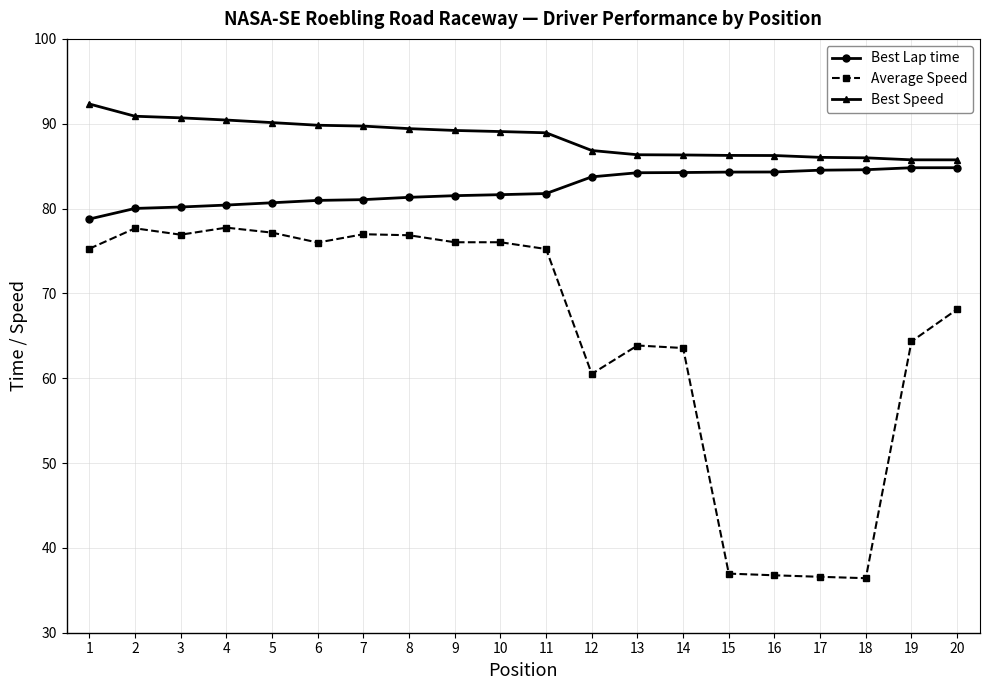

Which series has the widest spread of values?

Average Speed